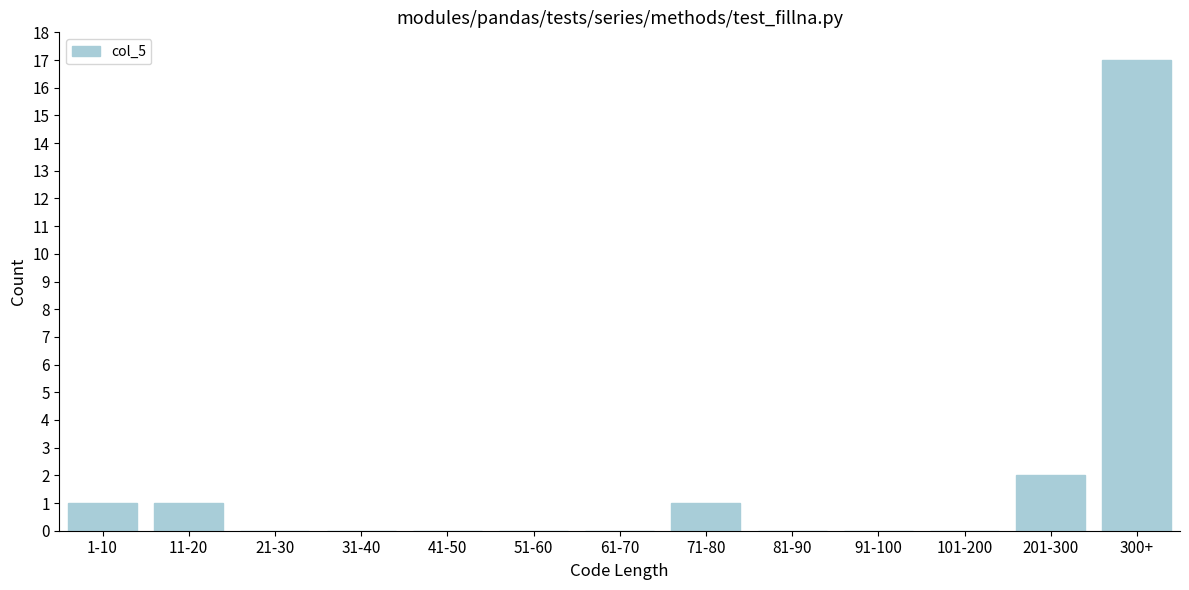

Reading right to left, what are all the values shown in this chart?

300+=17	201-300=2	101-200=0	91-100=0	81-90=0	71-80=1	61-70=0	51-60=0	41-50=0	31-40=0	21-30=0	11-20=1	1-10=1